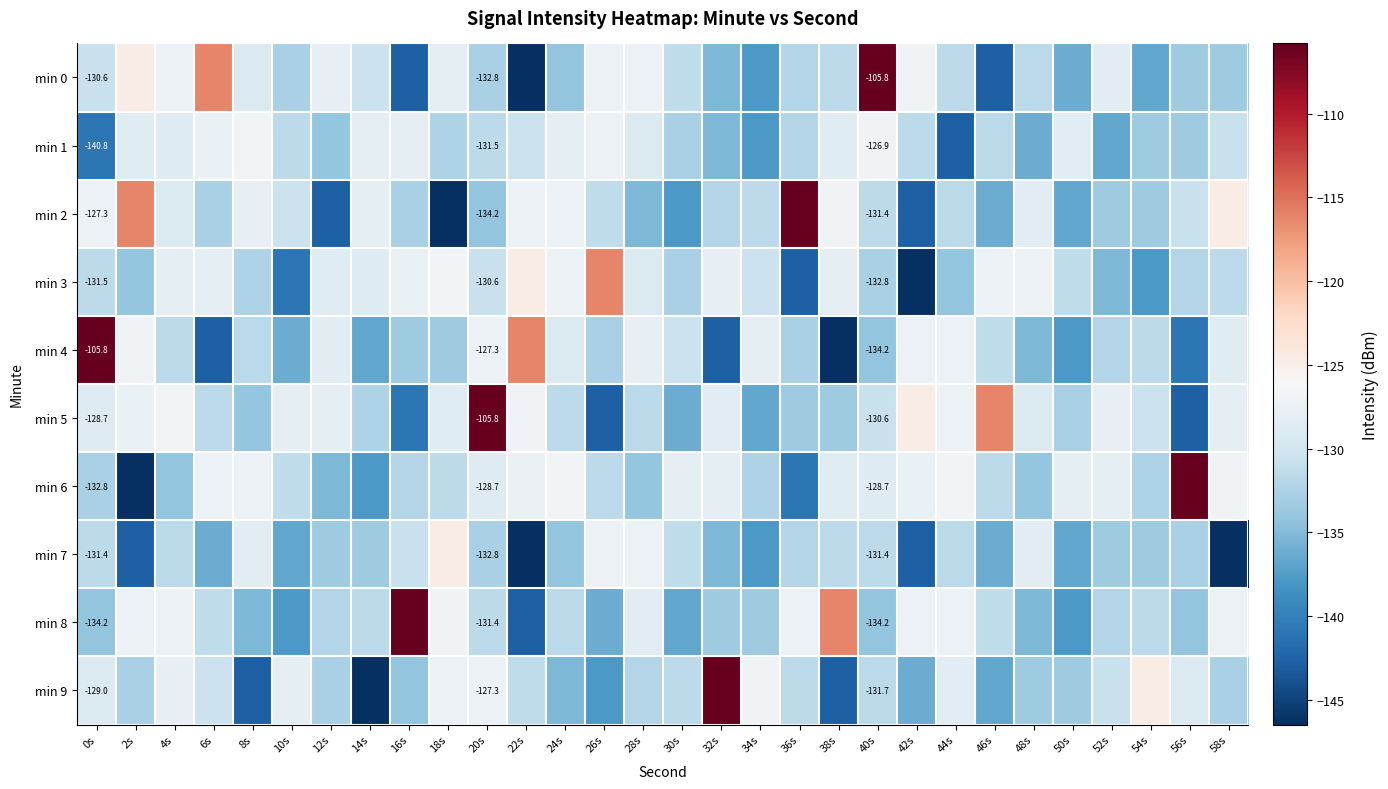

What is the average value of the min 4 series?

-131.6